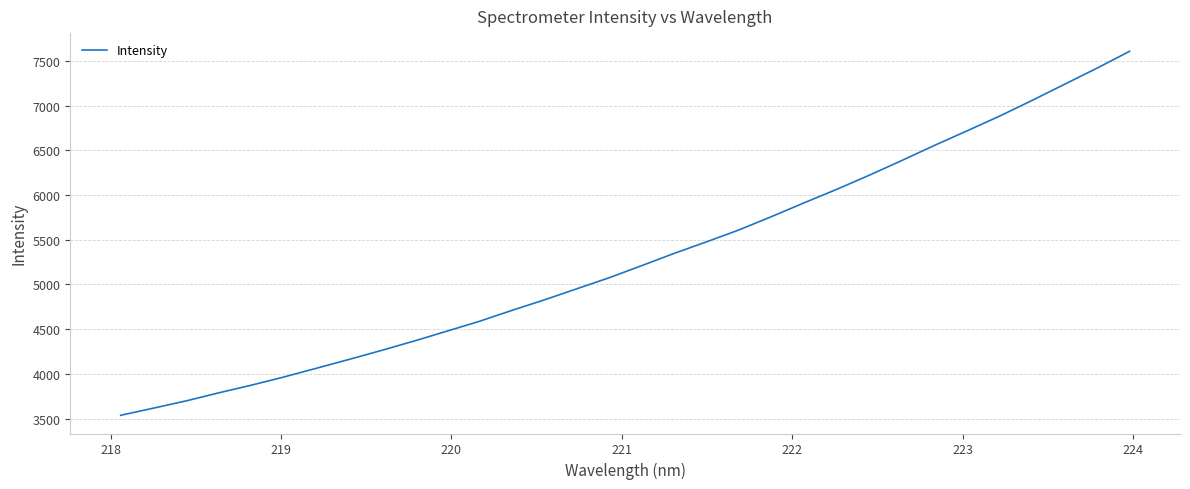

What is the greatest value displayed?

7607.4